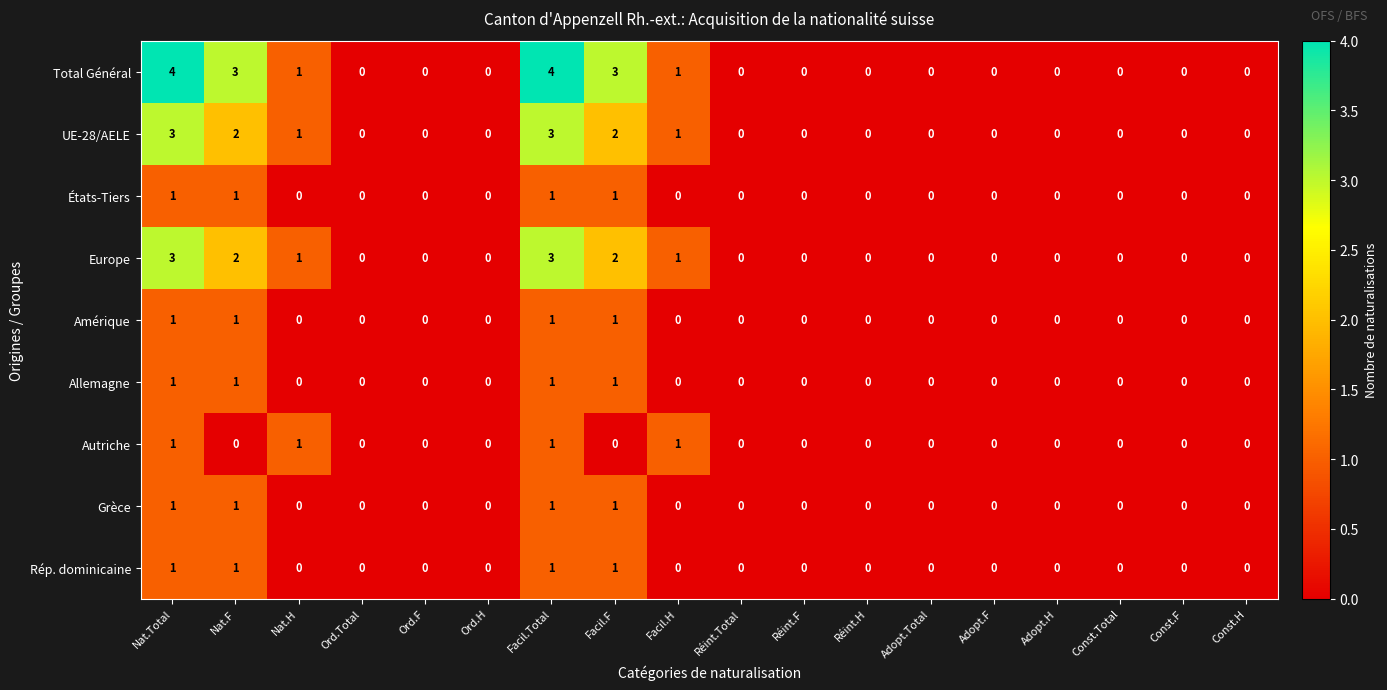

What is the sum of all Amérique values?

4